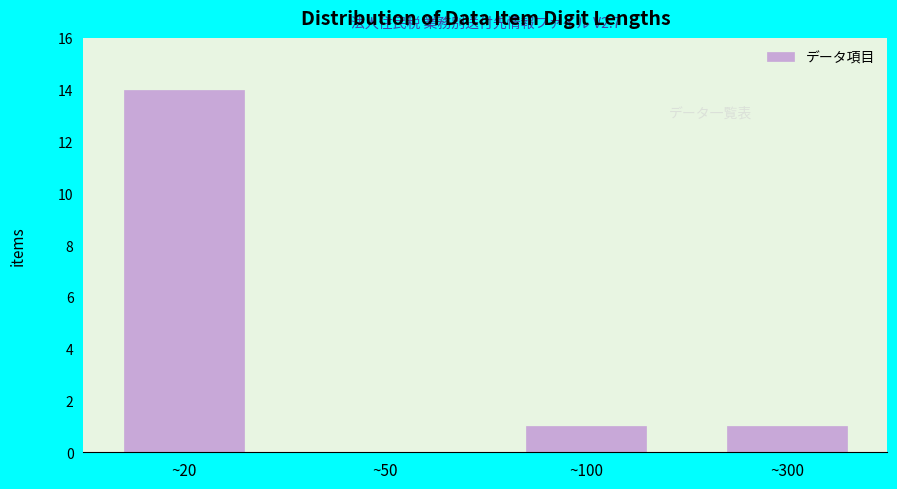

Reading left to right, what are all the values shown in this chart?

~20=14	~50=0	~100=1	~300=1